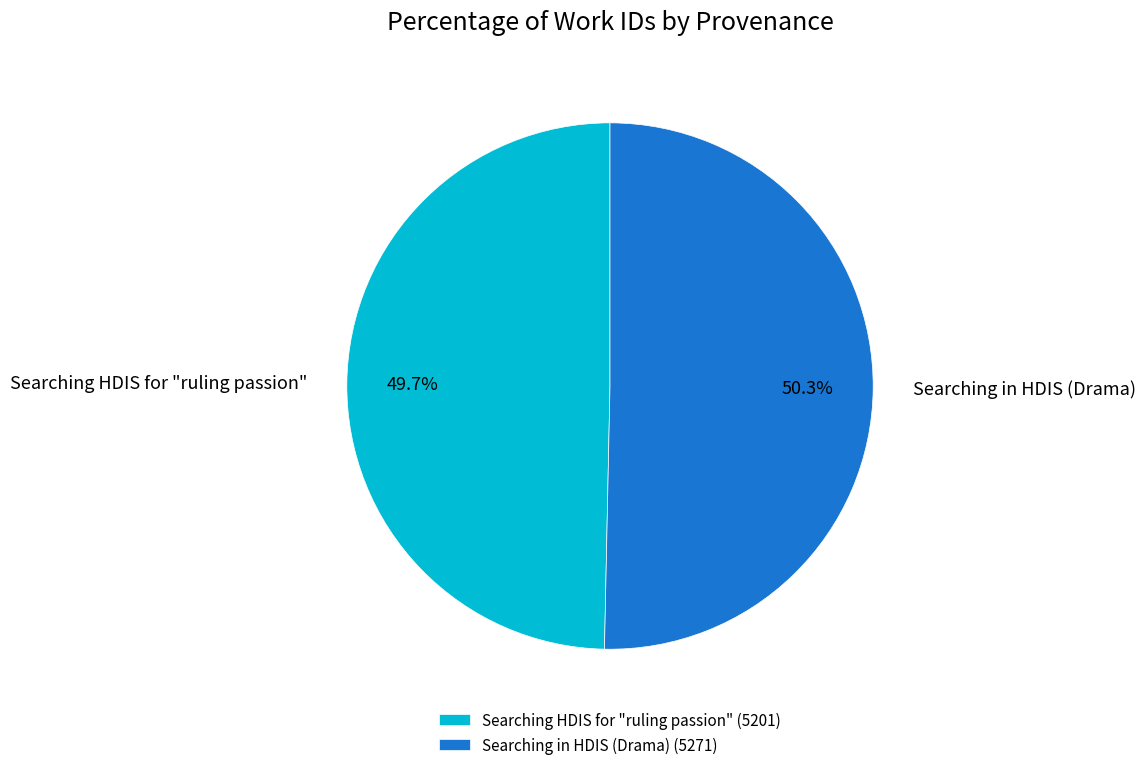

Count the number of slices in the pie.

2